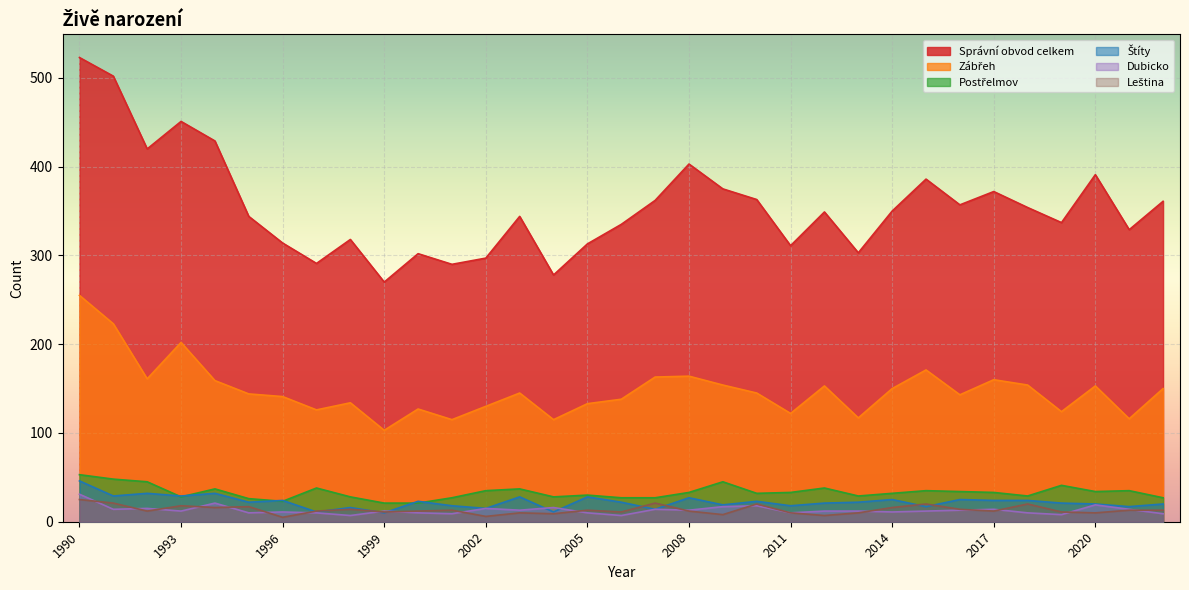

The Postřelmov series shows 38 at 2012. True or false?

True